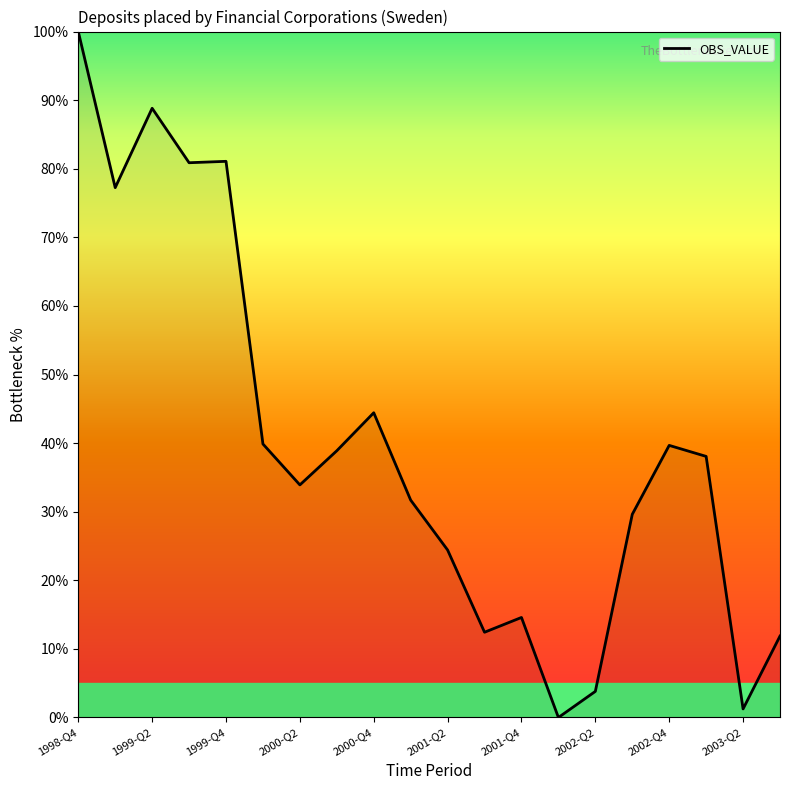

How many lines are shown in the chart?

1